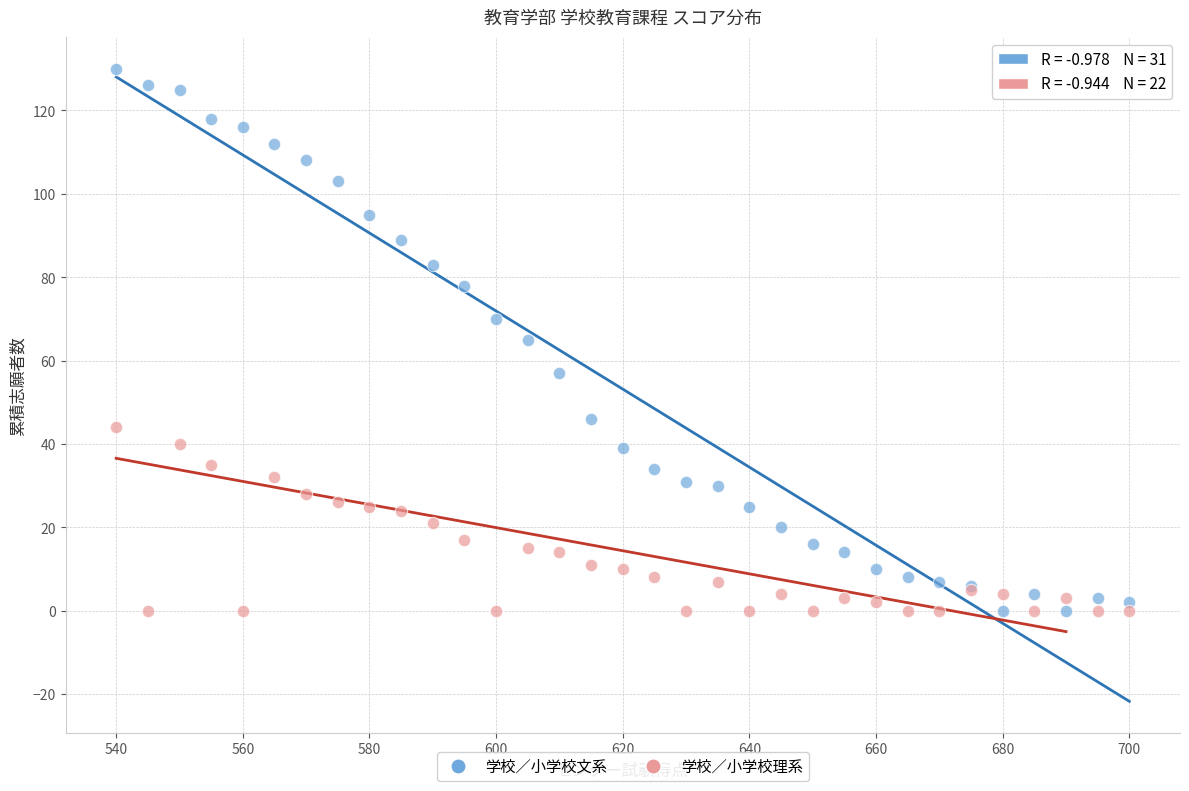

Which series contains the highest Y value?

学校／小学校文系